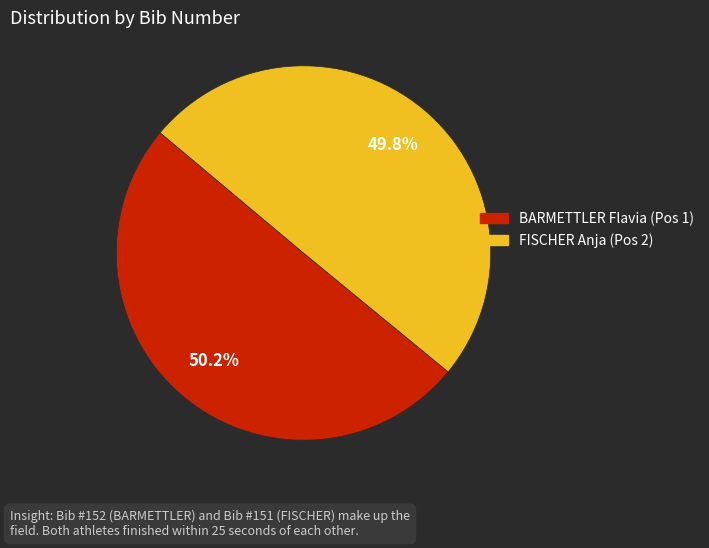

What is the total percentage of BARMETTLER Flavia (Pos 1) and FISCHER Anja (Pos 2)?

100.0%